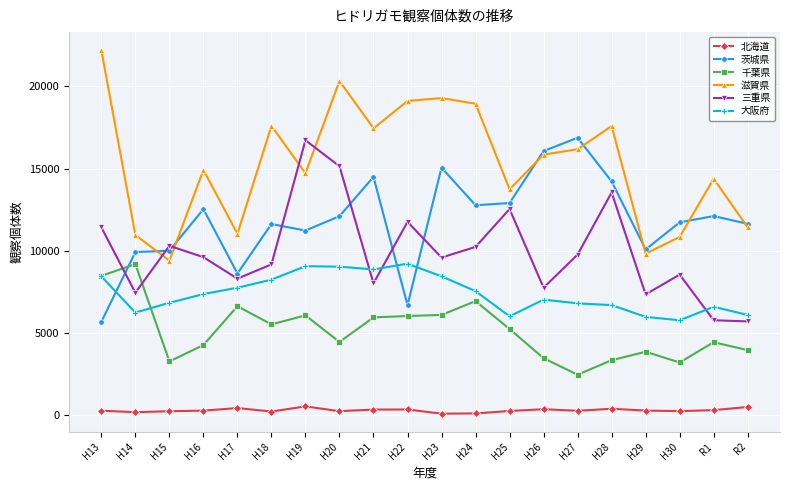

What is the difference between the second highest and second lowest values in the 千葉県 series?

5276